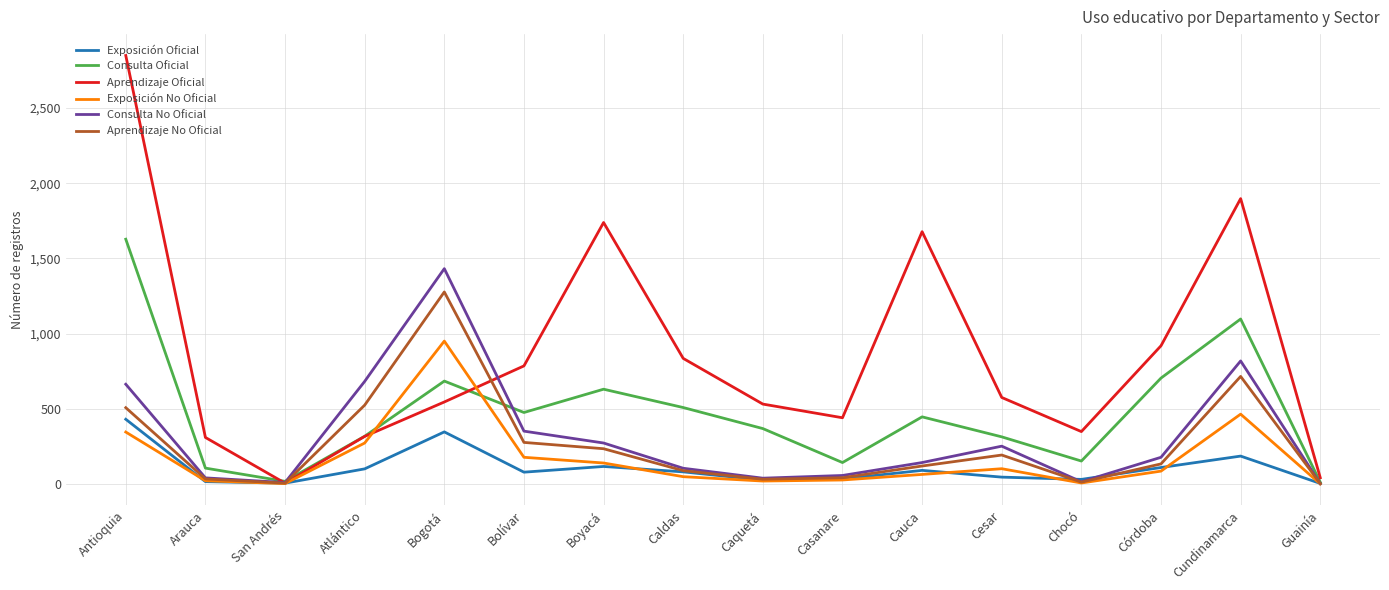

List the series in order of their peak value, lowest first.

Exposición Oficial, Exposición No Oficial, Aprendizaje No Oficial, Consulta No Oficial, Consulta Oficial, Aprendizaje Oficial